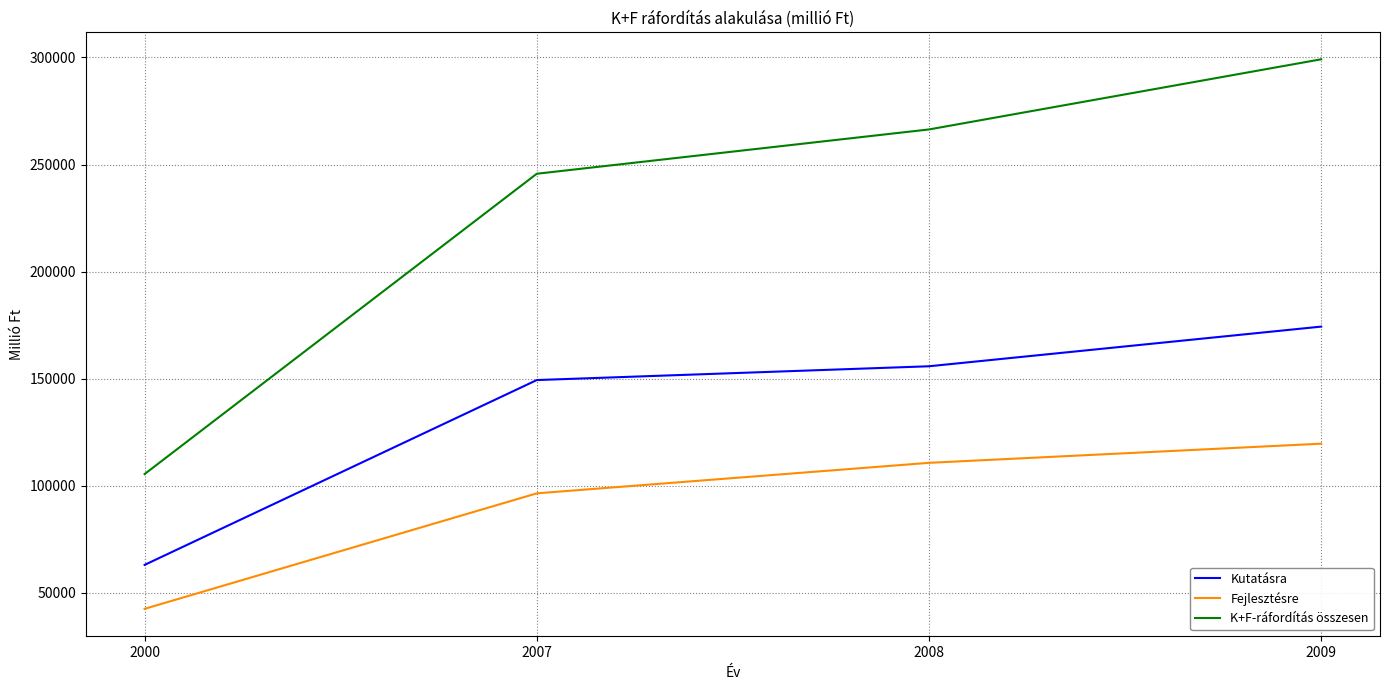

Which series has the largest total across all categories?

K+F-ráfordítás összesen